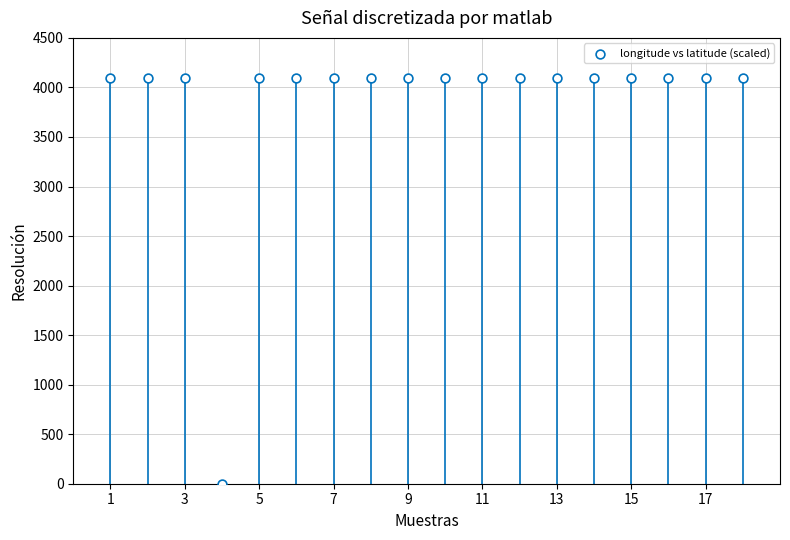

What is the range of X values (max minus min)?

17.0